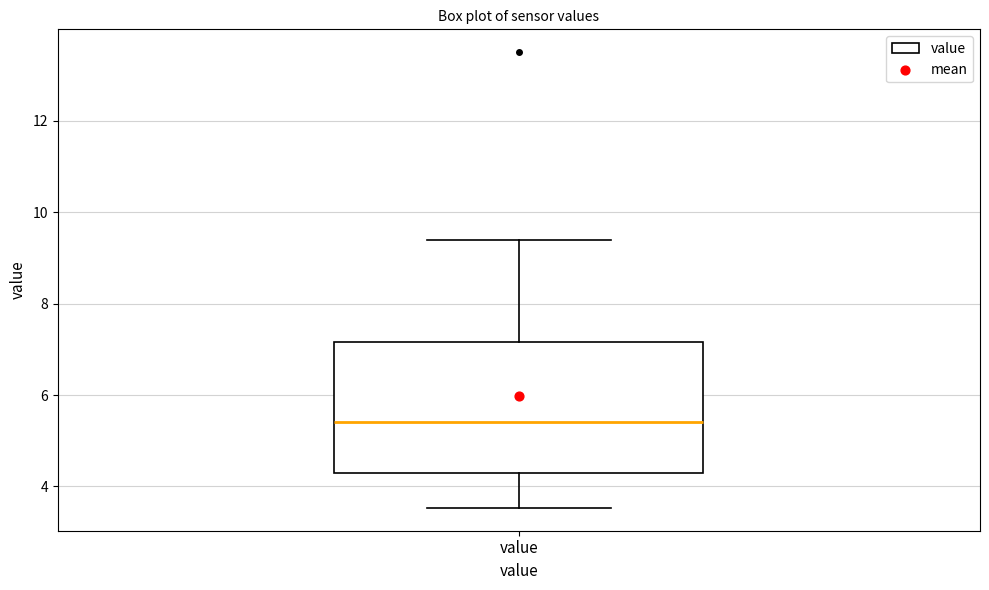

Where is the lower edge of the box for value on the y-axis? The values are not printed on the chart, so give them approximately, as read against the axis.

4.2